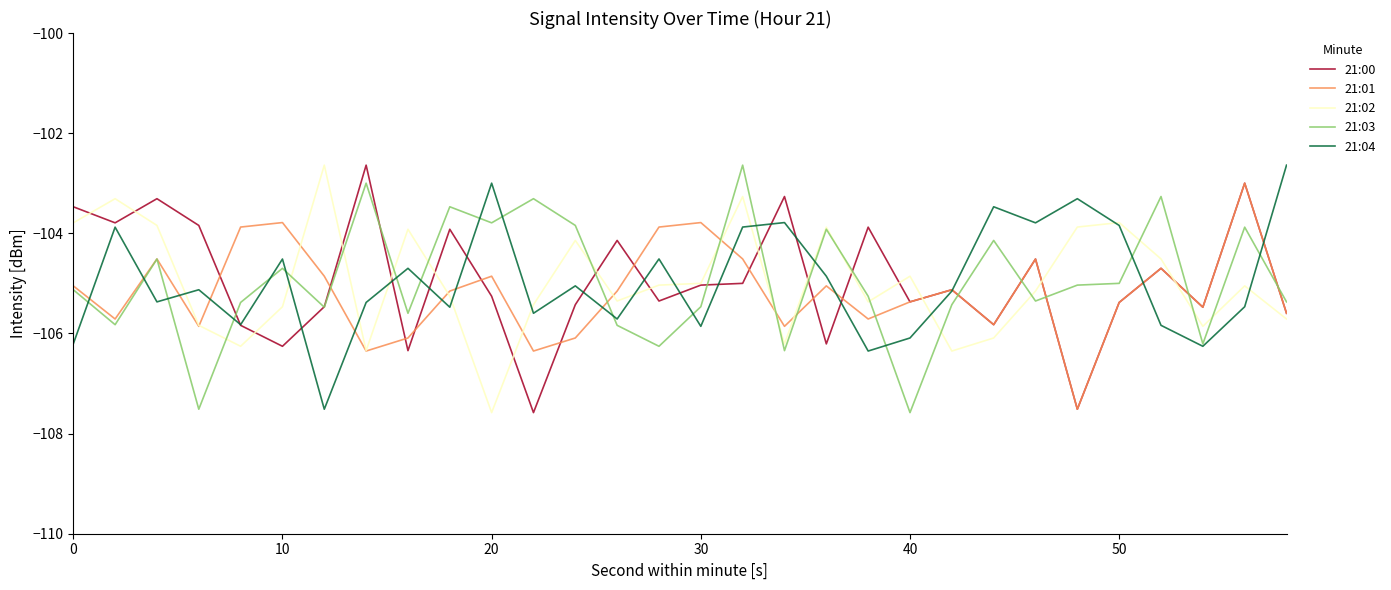

True or false: 21:03 and 21:02 cross at least once.

True